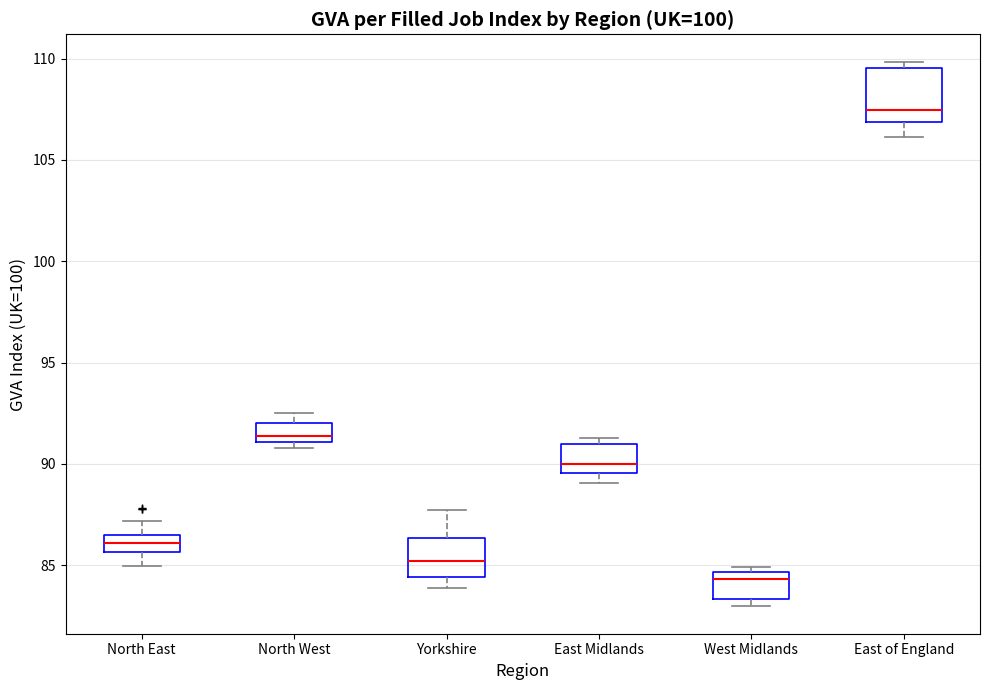

Which box has the lowest median line?

West Midlands